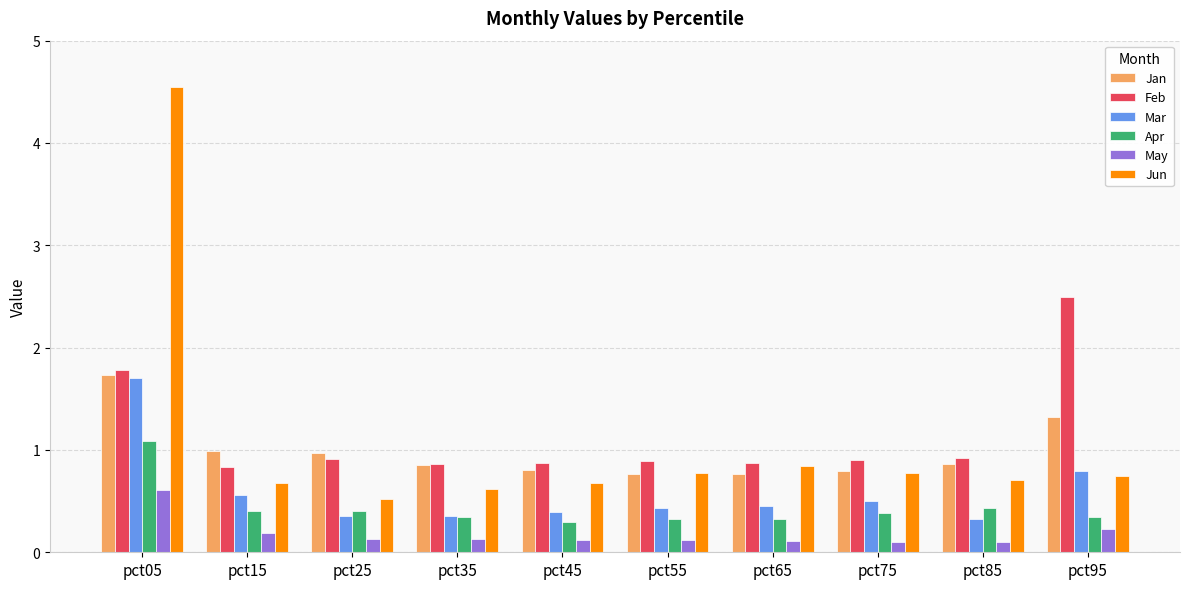

Is it true that Jan equals 0.8 at pct75?

True